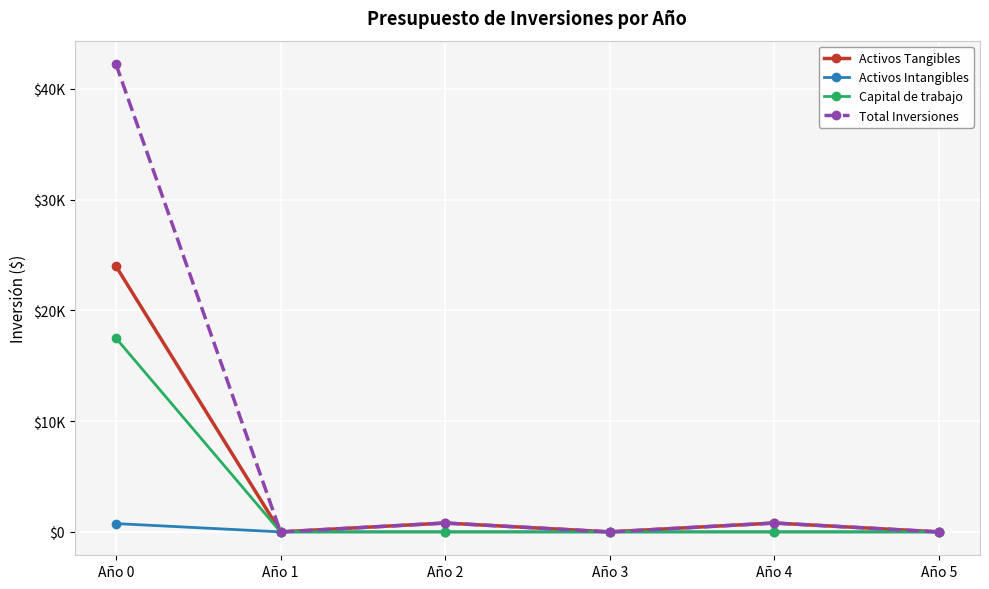

Is it true that Activos Intangibles equals 0 at Año 2?

True